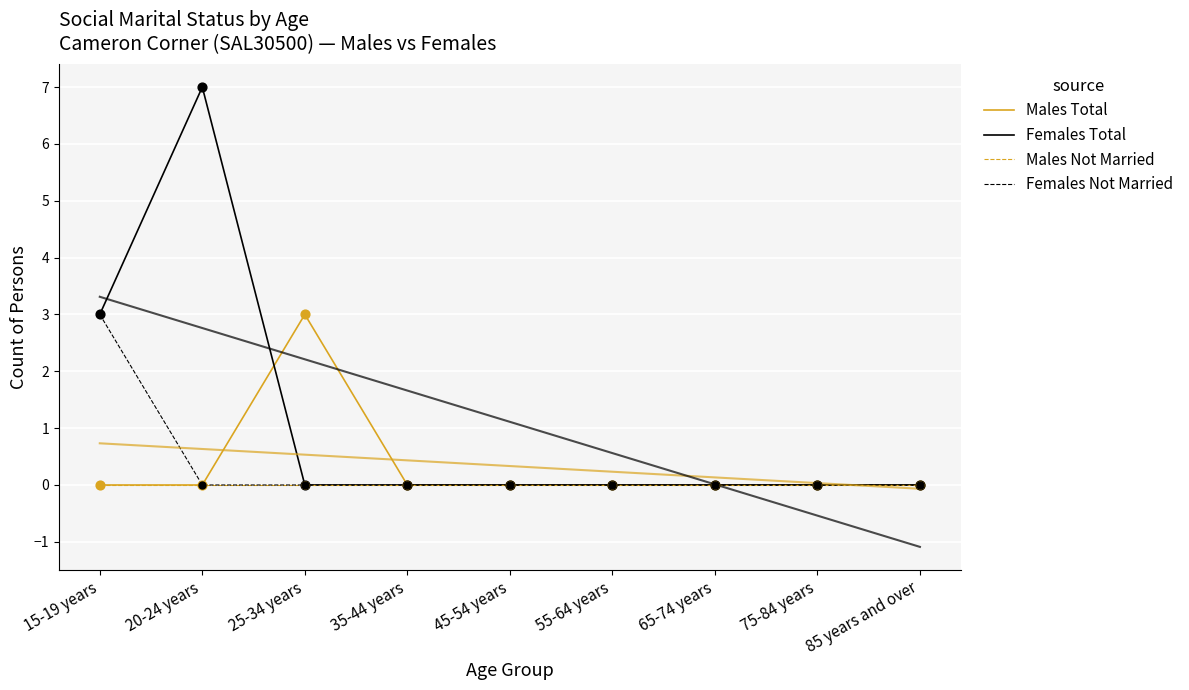

Which series reaches the maximum Y coordinate?

Females Total